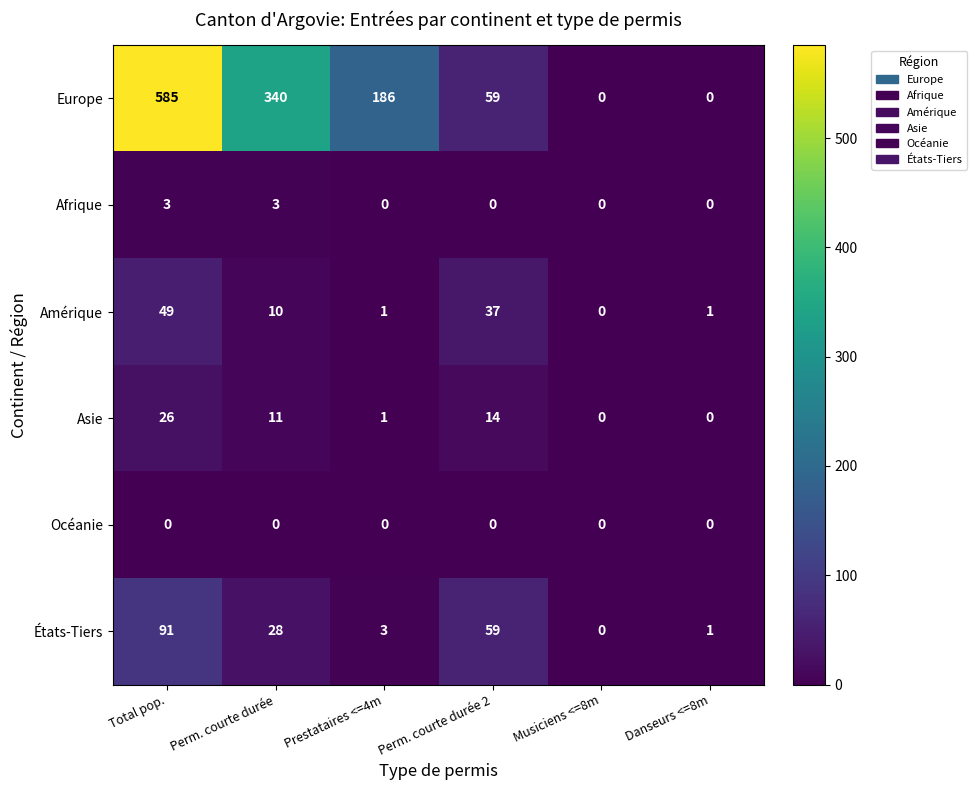

What is the maximum value shown in the chart?

585